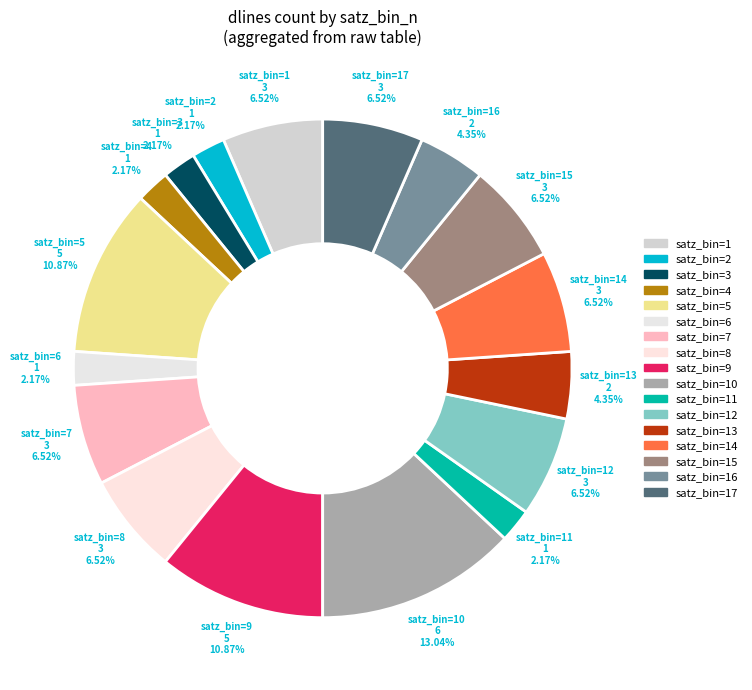

How many slices are in this pie chart?

17